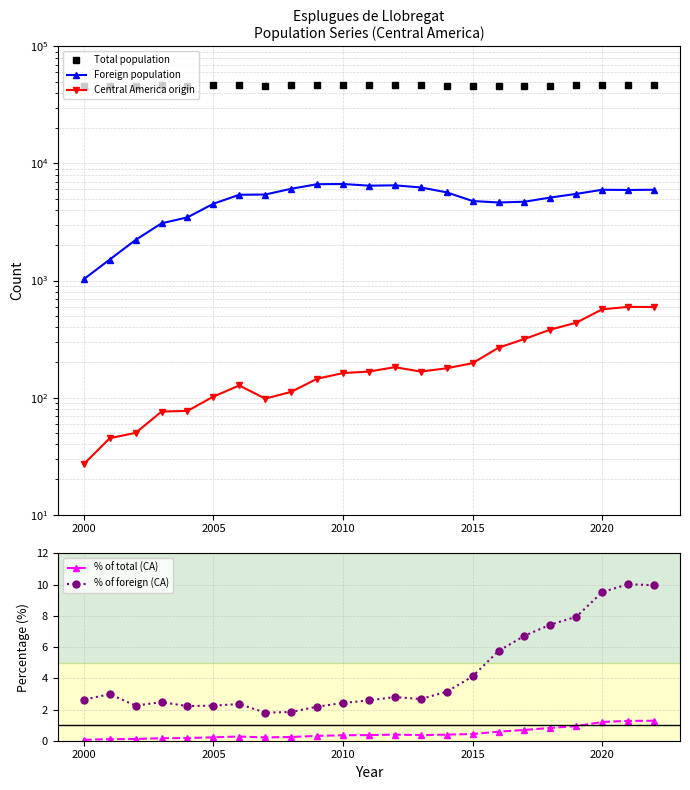

Where does the % of foreign (CA) series first go above 2?

2000